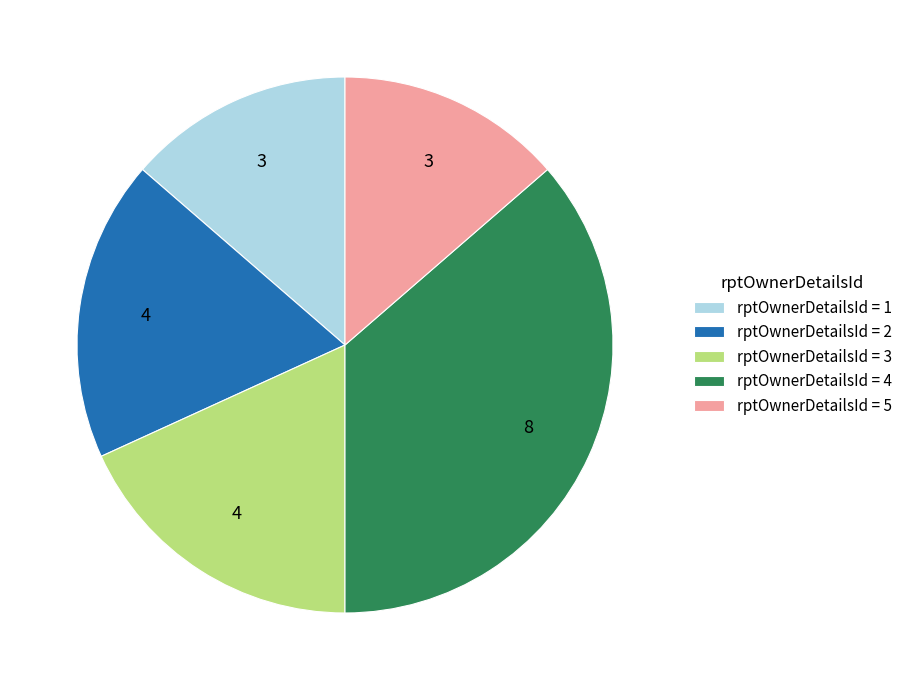

Do rptOwnerDetailsId = 3 and rptOwnerDetailsId = 4 together represent more than half of the pie?

Yes